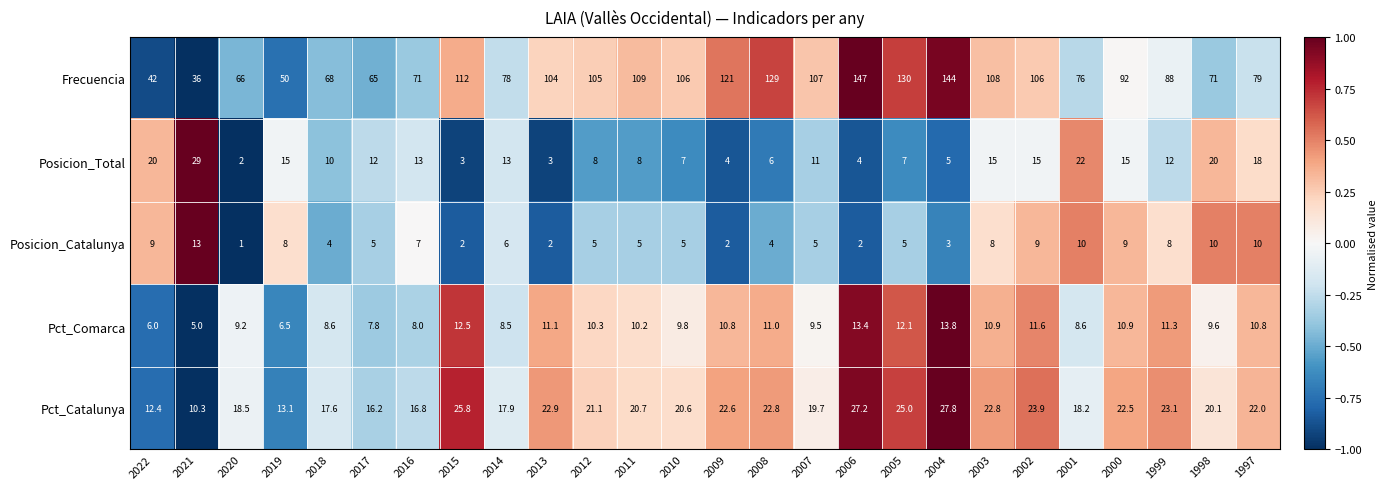

Is it true that Posicion_Catalunya equals 17.0 at 1998?

False